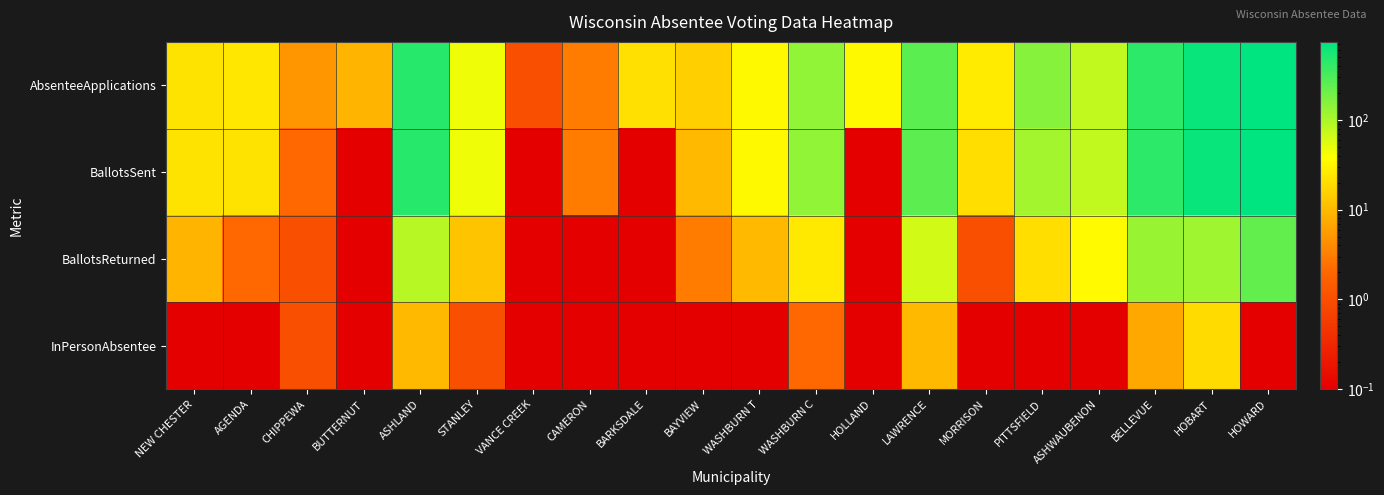

What is the spread (max minus min) of values at WASHBURN C?

133.0